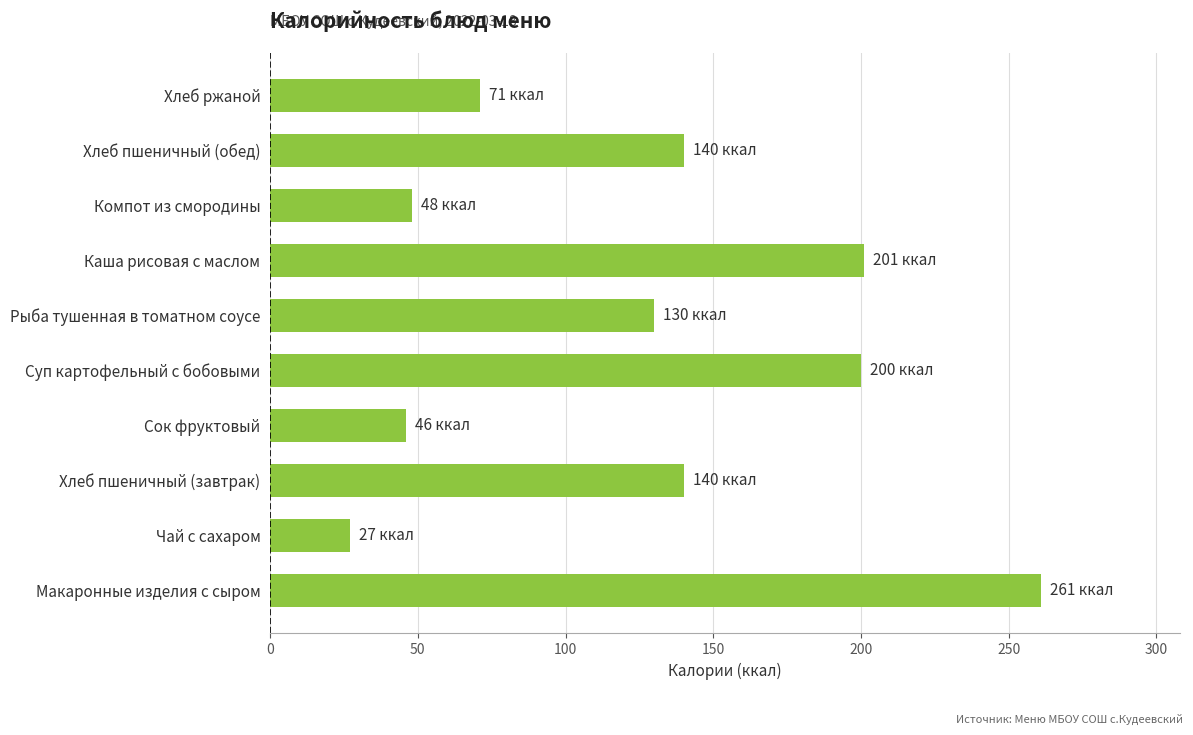

How many values are below 140?

5